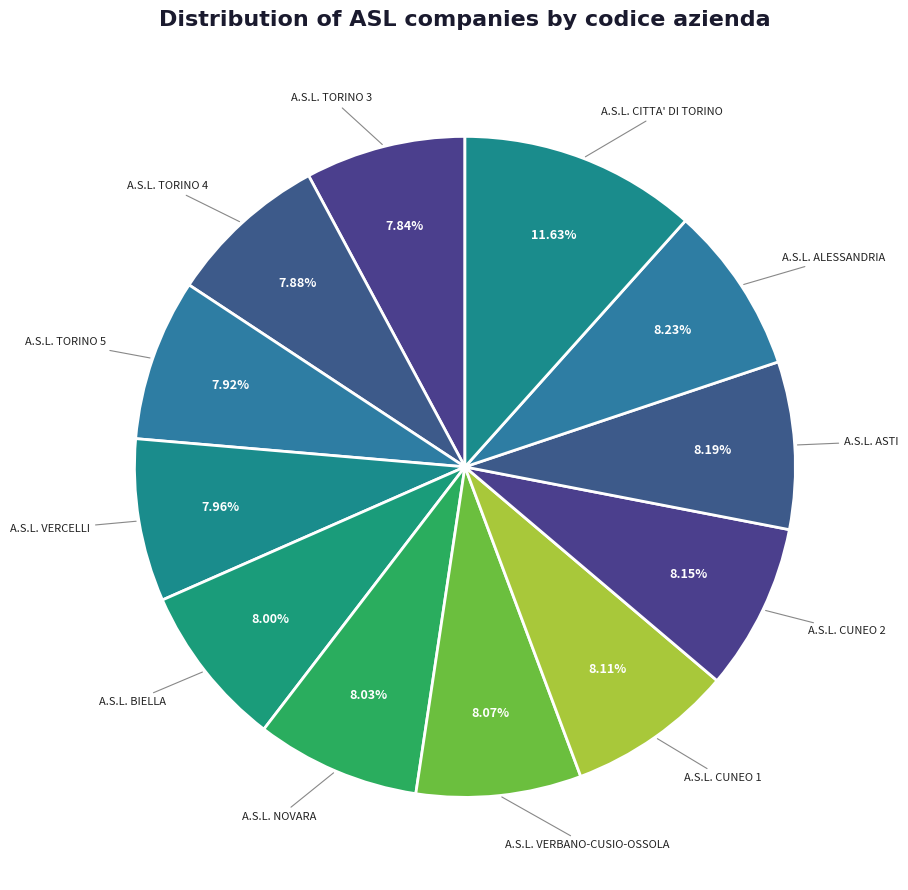

How many segments does this pie chart have?

12